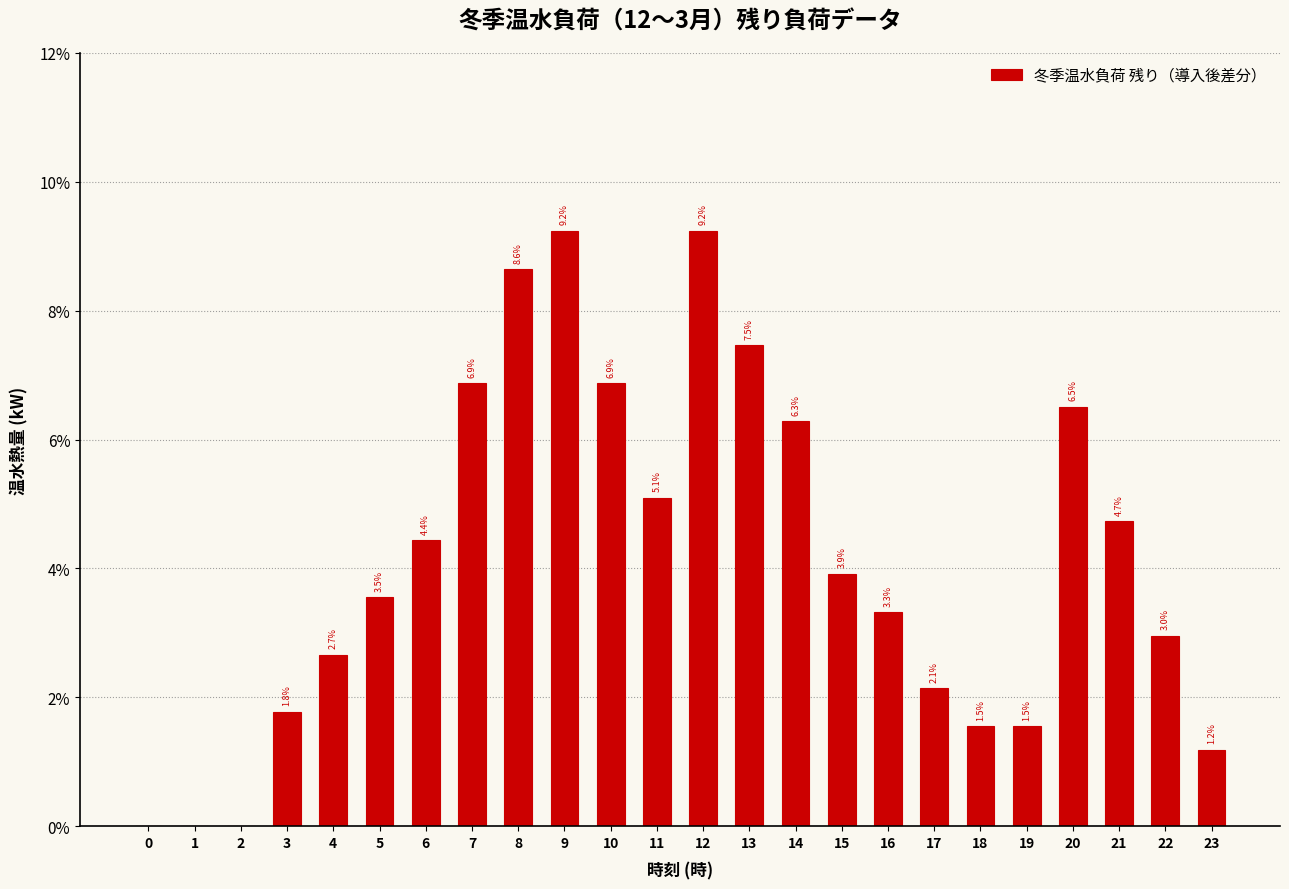

Reading right to left, transcribe all the data shown in this chart.

23=1.2	22=3.0	21=4.7	20=6.5	19=1.5	18=1.5	17=2.1	16=3.3	15=3.9	14=6.3	13=7.5	12=9.2	11=5.1	10=6.9	9=9.2	8=8.6	7=6.9	6=4.4	5=3.5	4=2.7	3=1.8	2=0.0	1=0.0	0=0.0